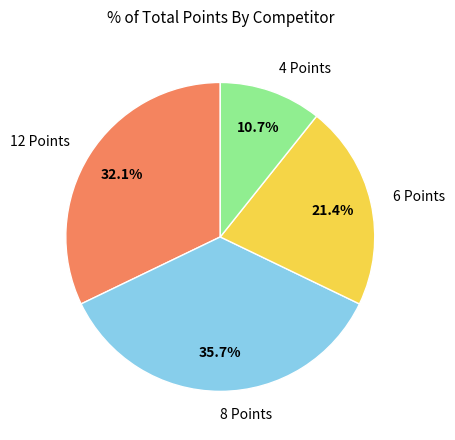

Is there a majority slice in this chart?

No